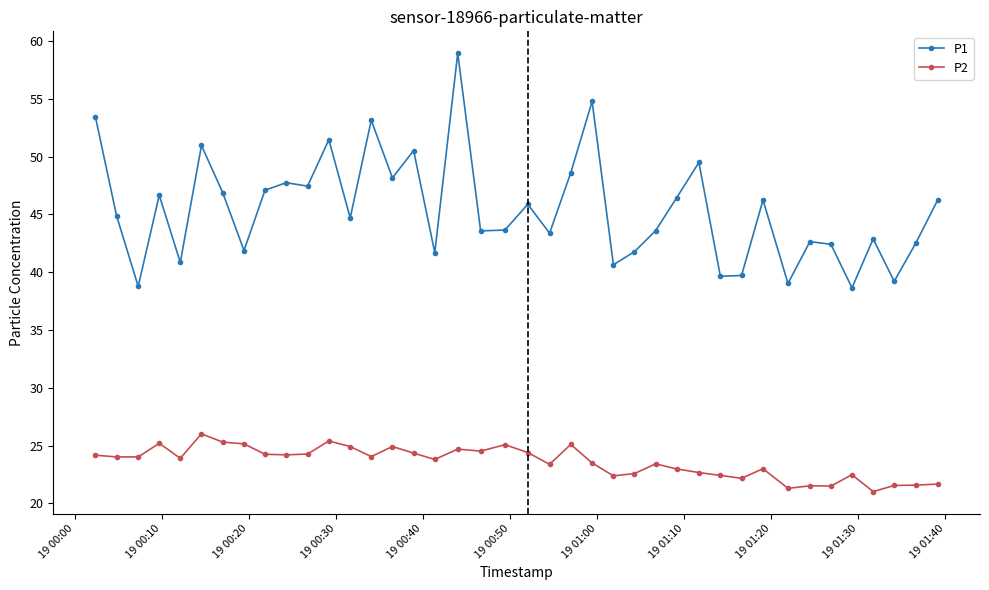

Count the number of categories in the chart.

40